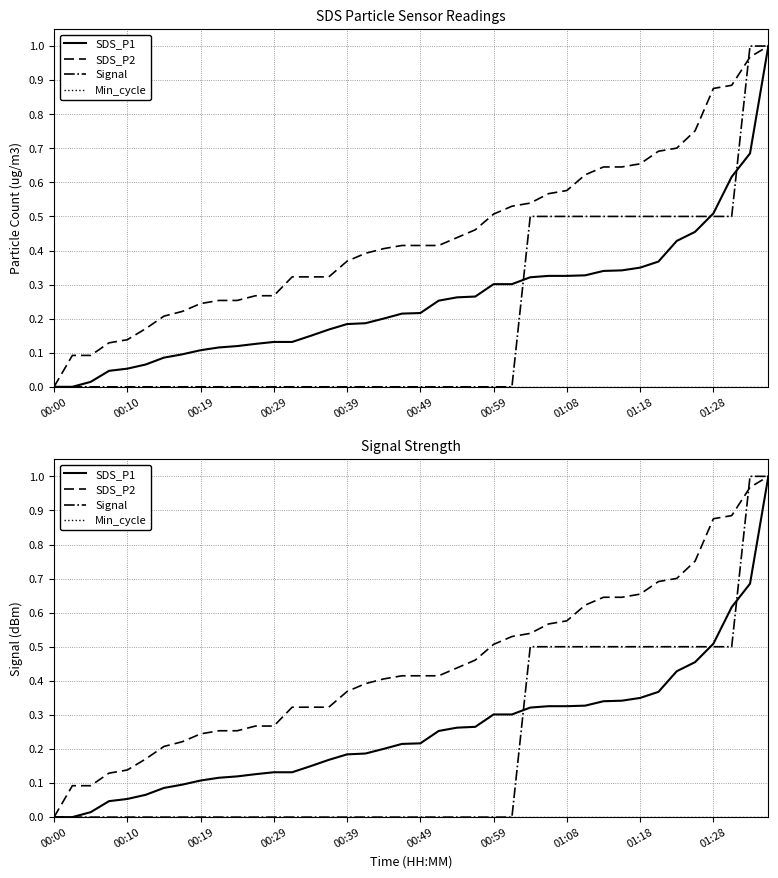

True or false: SDS_P2 and SDS_P1 cross at least once.

False